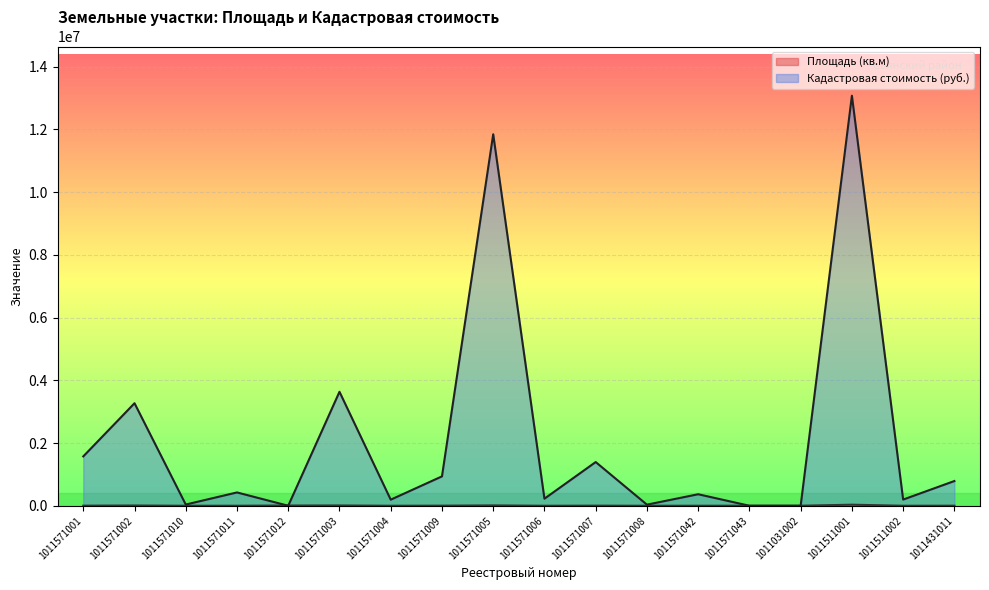

In Кадастровая стоимость (руб.), how many points are lower than both neighbors (excluding endpoints)?

6